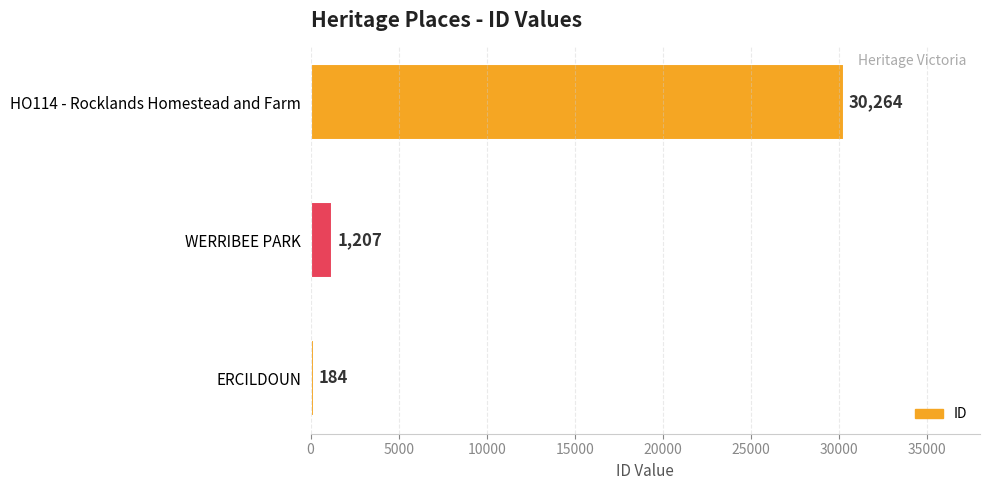

At which category does the chart reach its peak across all series?

HO114 - Rocklands Homestead and Farm